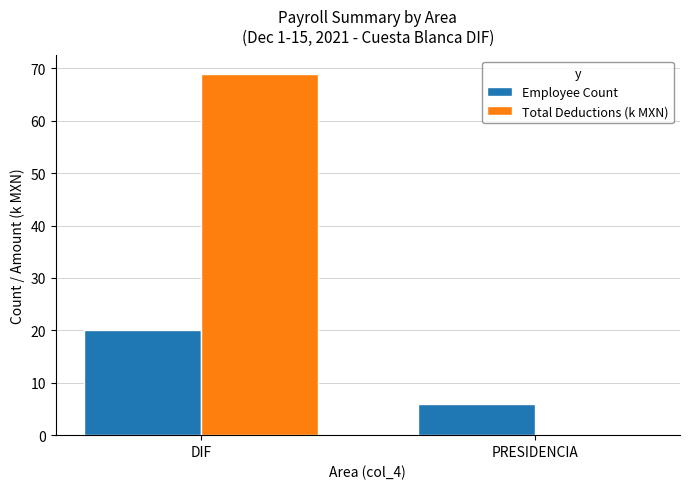

Reading left to right, what are all the values shown in this chart?

Employee Count: DIF=20.0	PRESIDENCIA=6.0
Total Deductions (k MXN): DIF=69.0	PRESIDENCIA=0.0